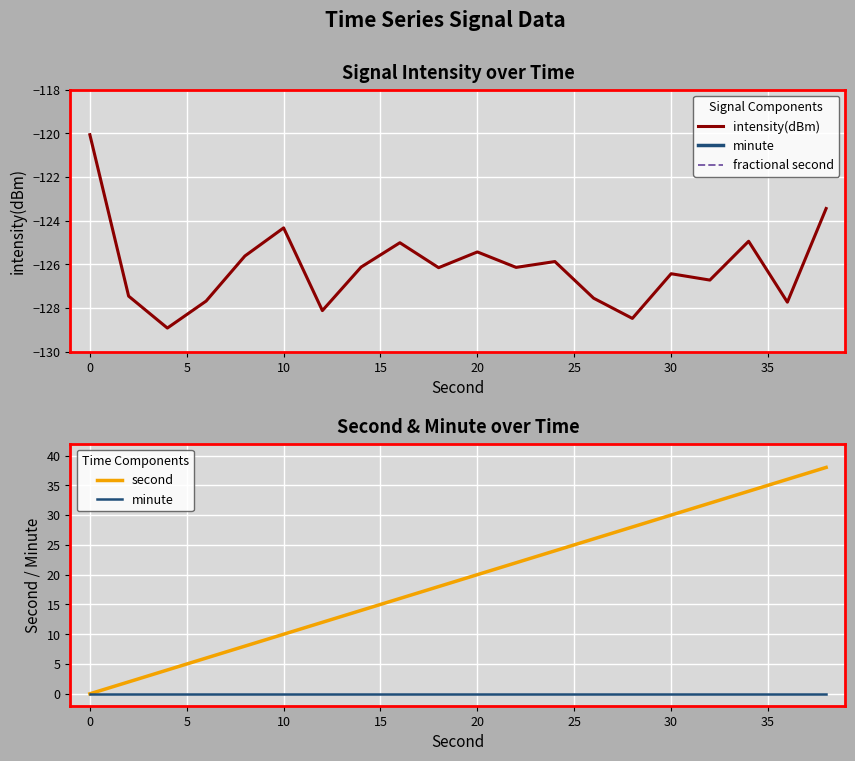

Does the chart display data point markers on the line(s)?

No